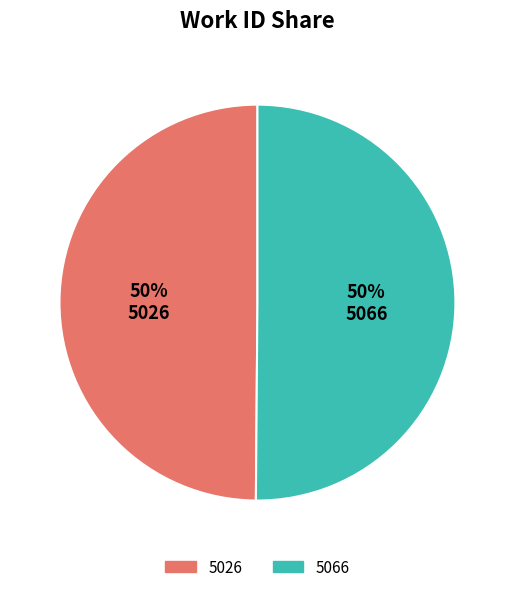

What percentage is the 5026 slice, to the nearest percent?

50%